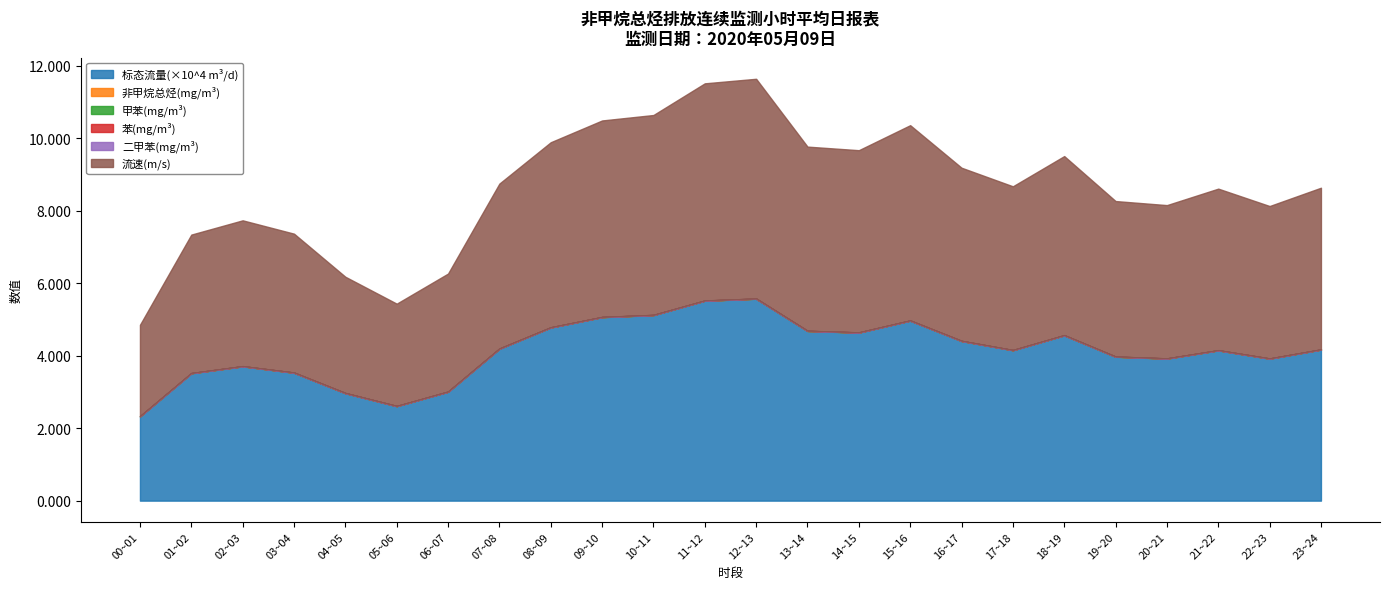

What is the difference between the 标态流量(×10^4 m³/d) values at 17~18 and 13~14?

0.5